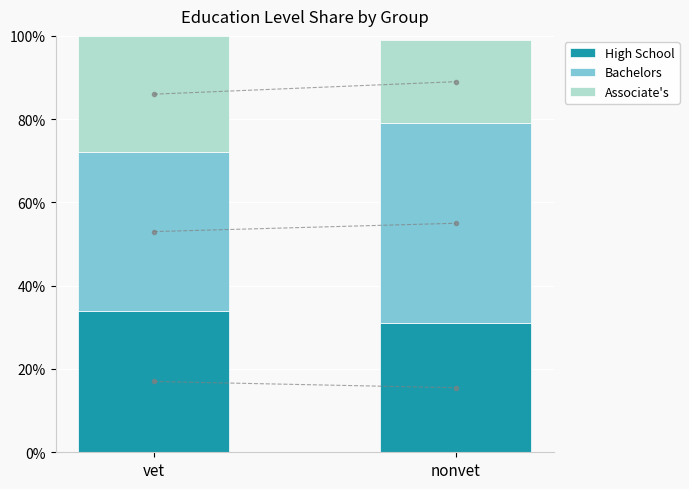

Which series has the widest spread of values?

Bachelors